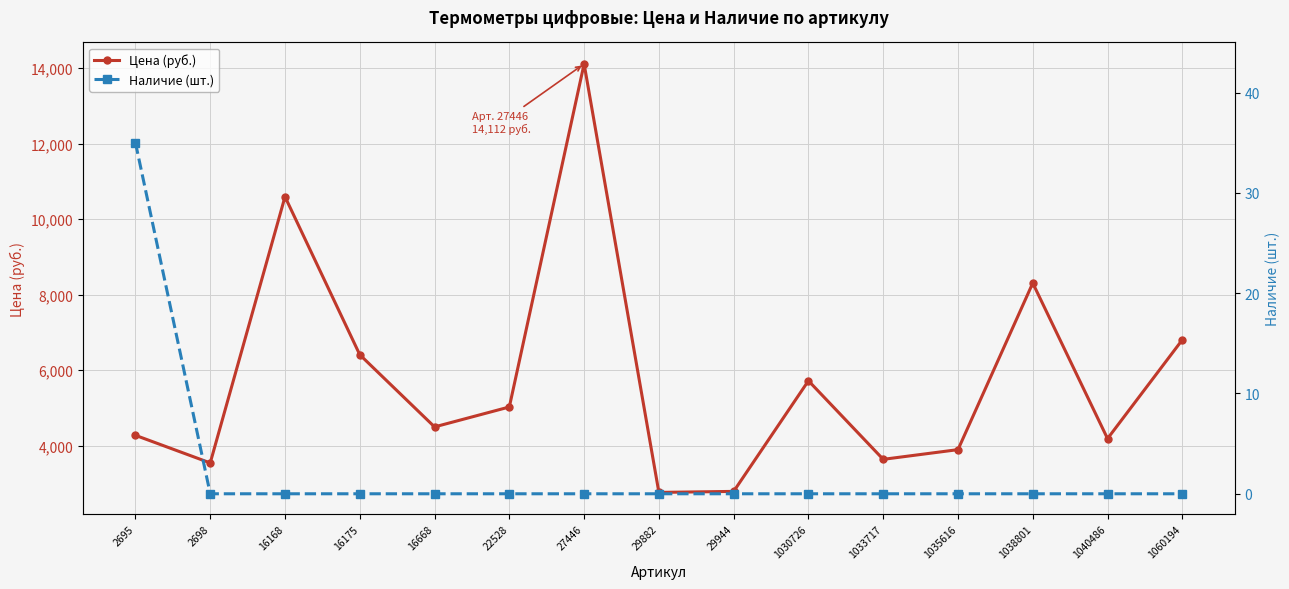

What is the maximum value shown in the chart?

14112